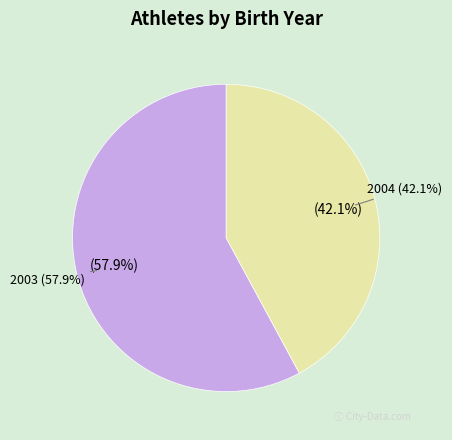

To the nearest percent, what percentage of the pie is 2003?

58%